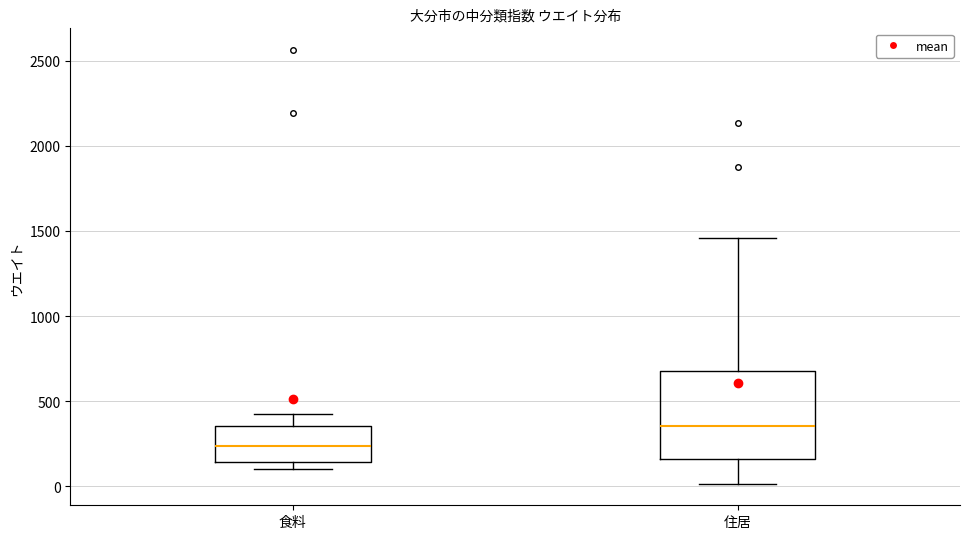

Where does the lower whisker of the box for 住居 end on the y-axis? The values are not printed on the chart, so give them approximately, as read against the axis.

0